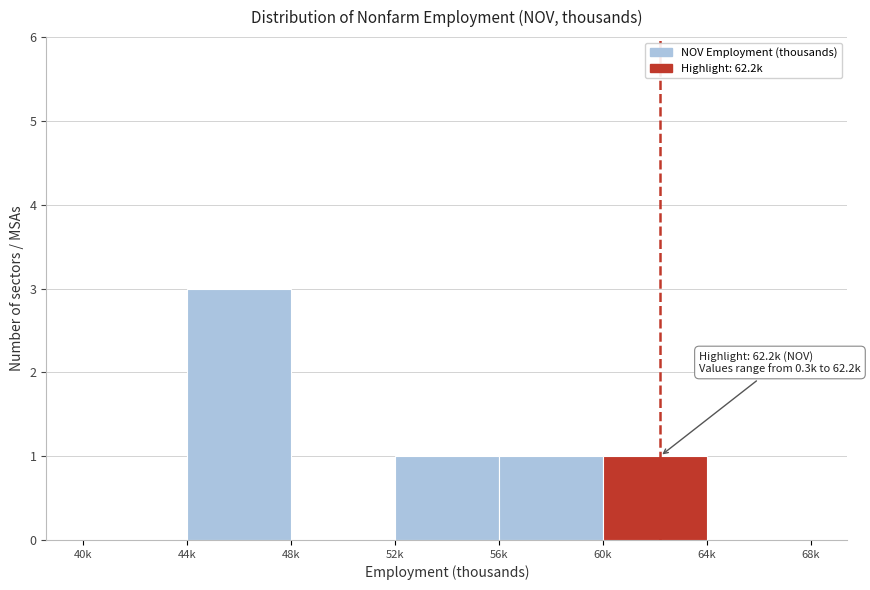

Reading right to left, extract all data points from this chart.

64k=0	60k=1	56k=1	52k=1	48k=0	44k=3	40k=0